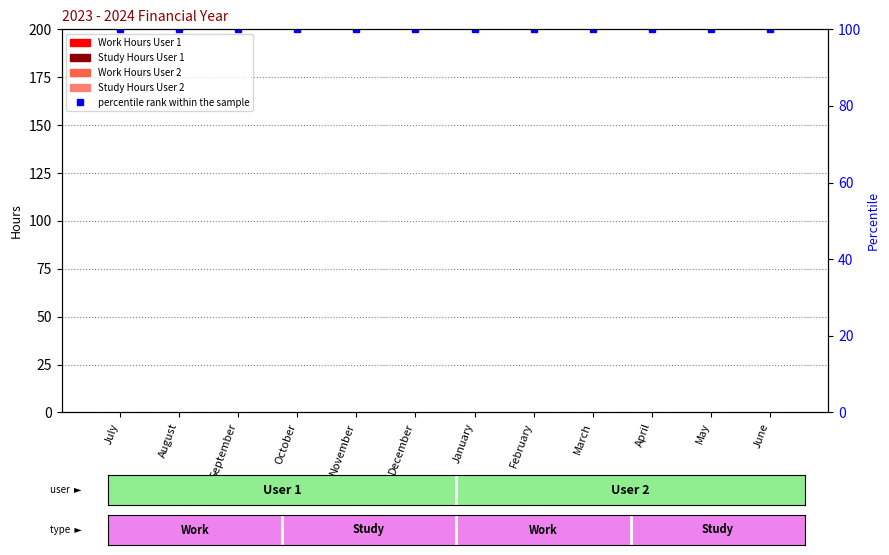

True or false: Study Hours User 1 has a value of 0 at June.

True